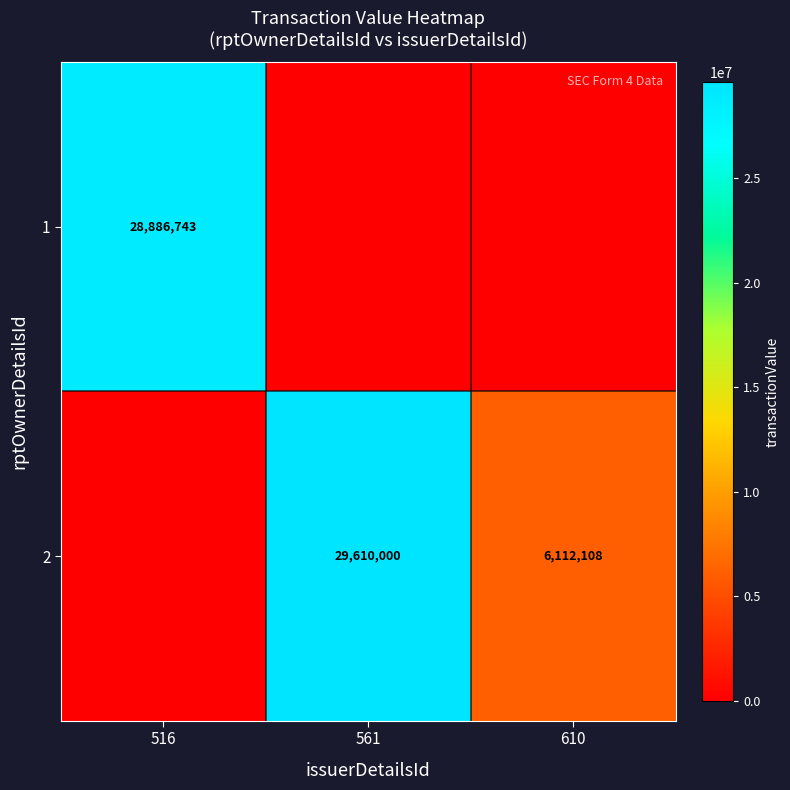

Which has a higher value, 561 or 610?

561